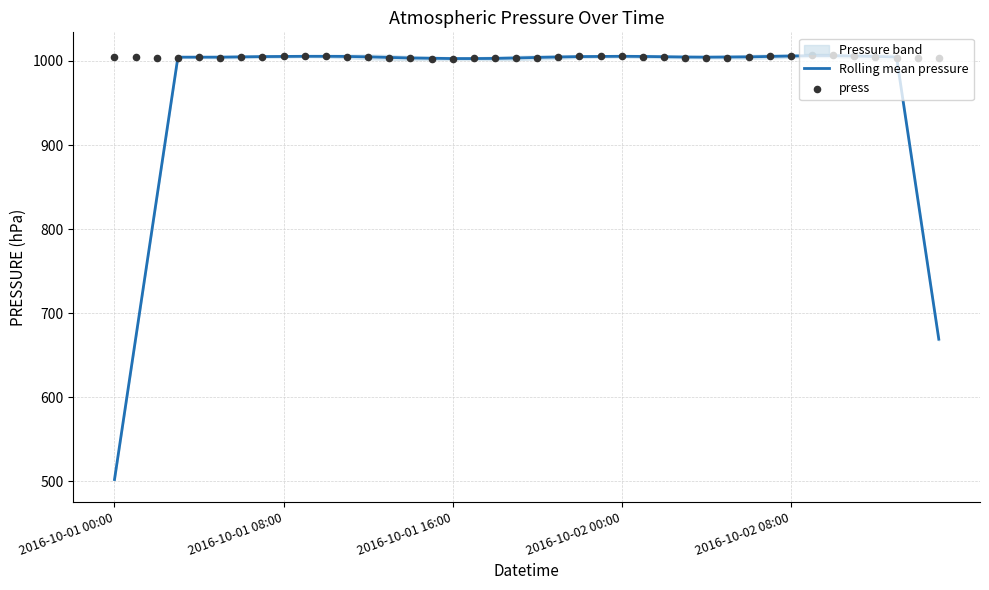

Which series contains the lowest Y value?

Rolling mean pressure